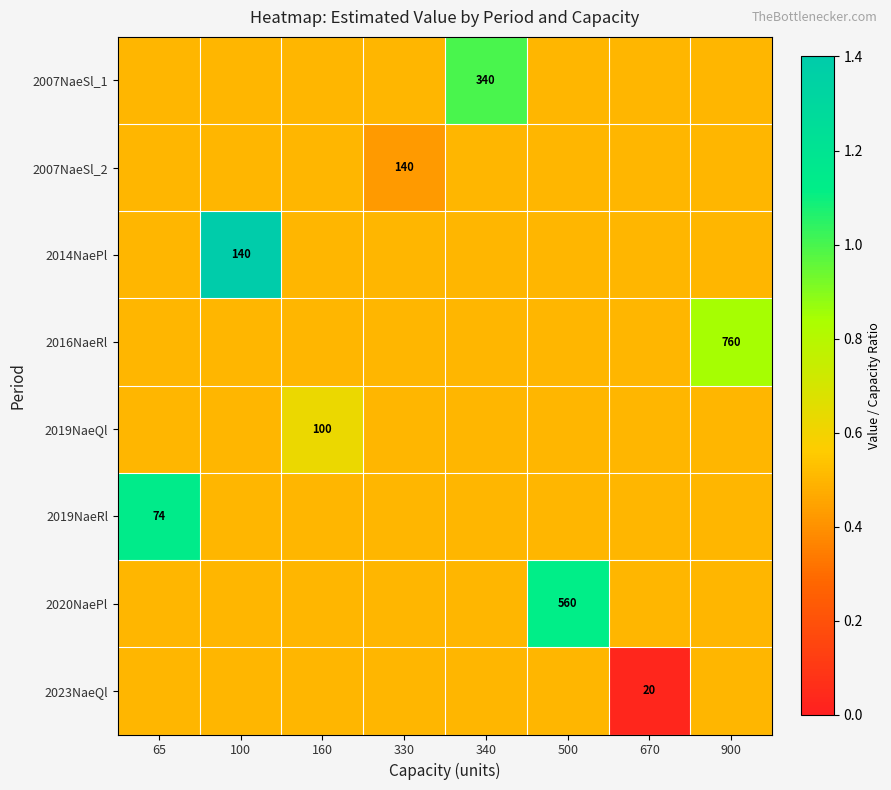

True or false: 2019NaeQl has a value of 60.7 at 160.

False